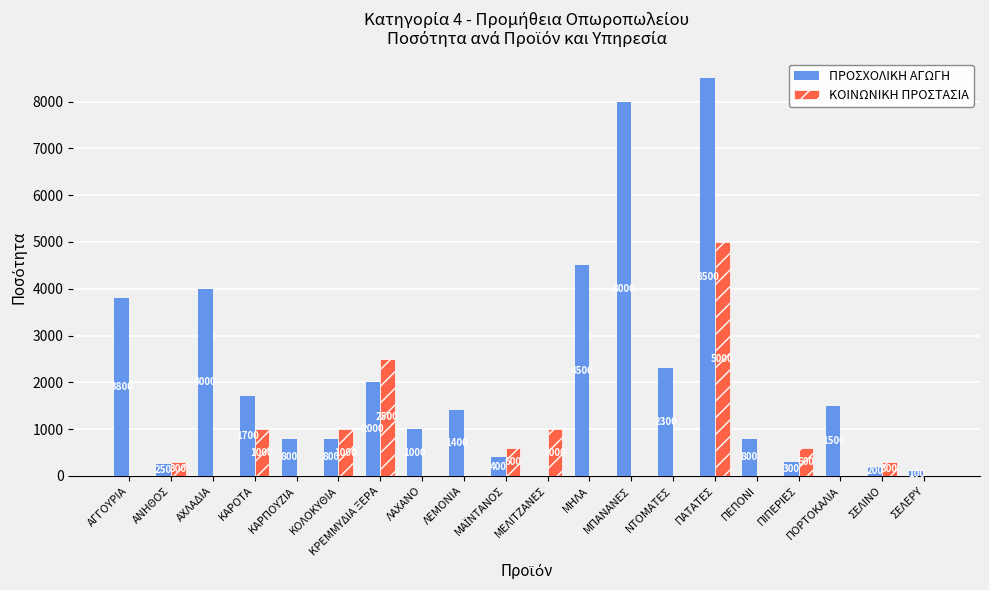

What is the average value of the ΚΟΙΝΩΝΙΚΗ ΠΡΟΣΤΑΣΙΑ series?

615